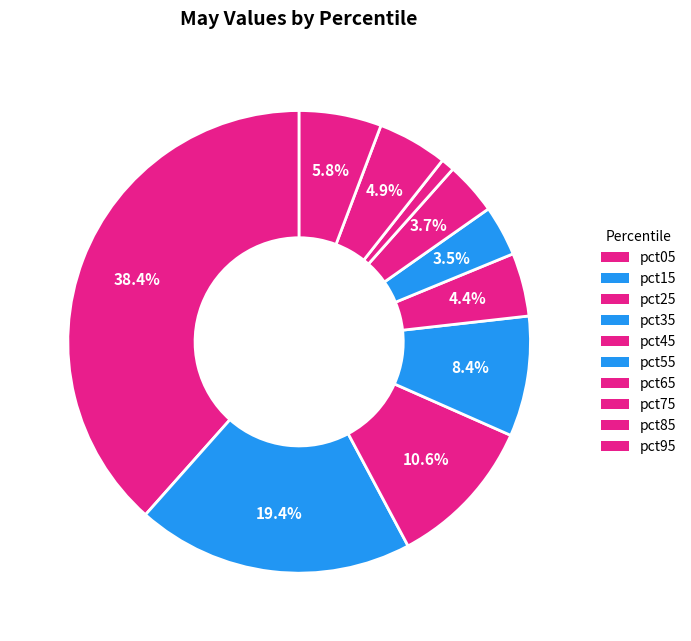

Count the number of slices in the pie.

10